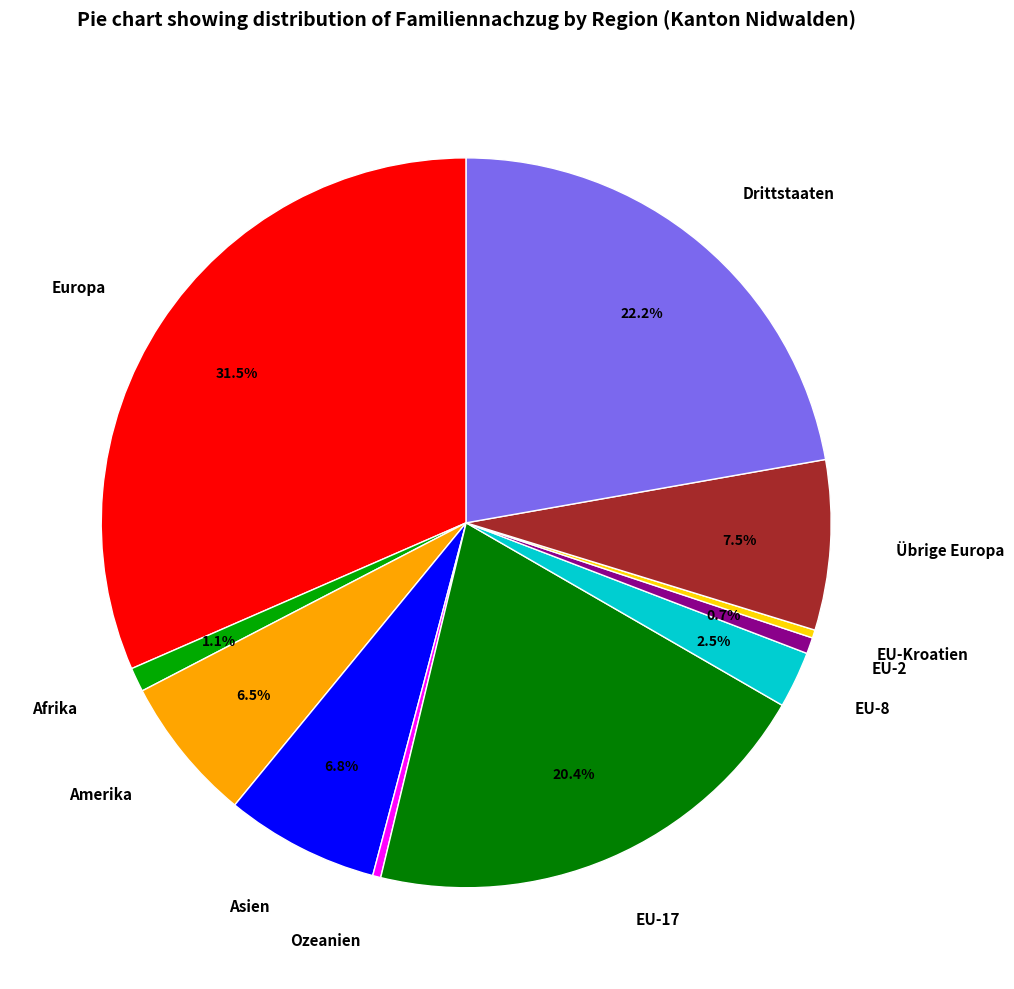

Which category has the biggest portion of the pie?

Europa